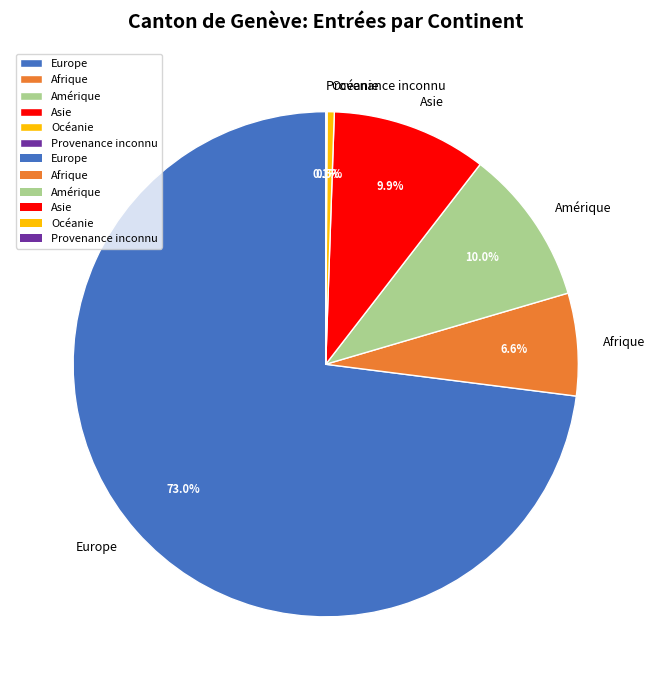

Does Amérique account for over 50% of the chart?

No